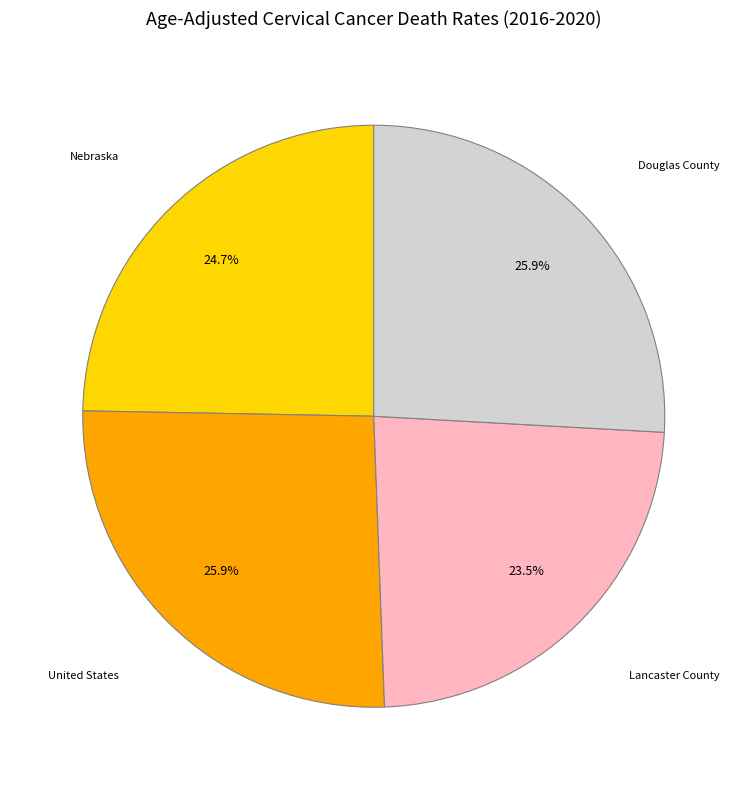

To the nearest percent, what percentage of the pie is United States?

26%